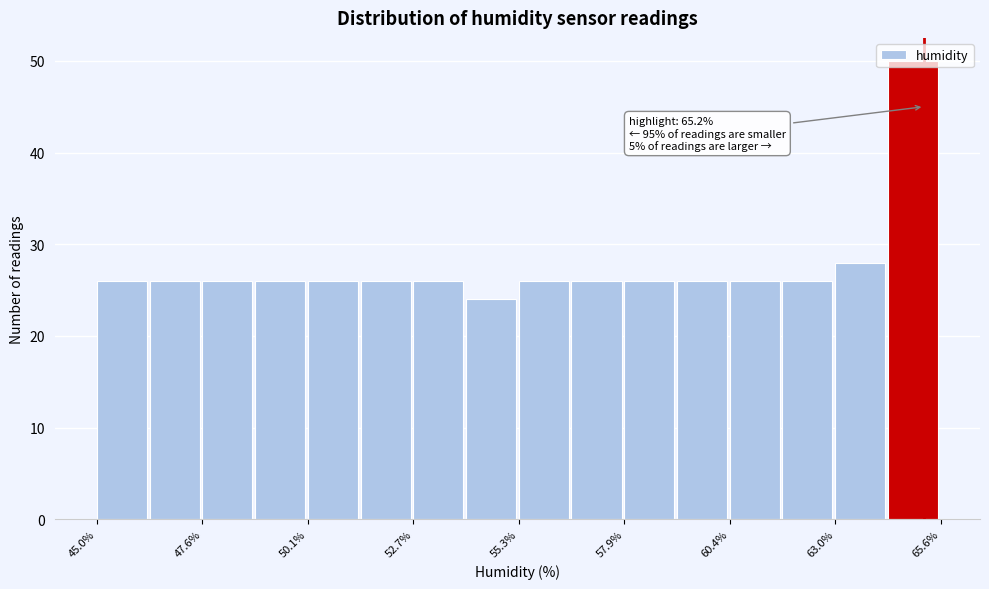

Read against the x-axis, roughly where is the centre of the tallest bar?

65.0